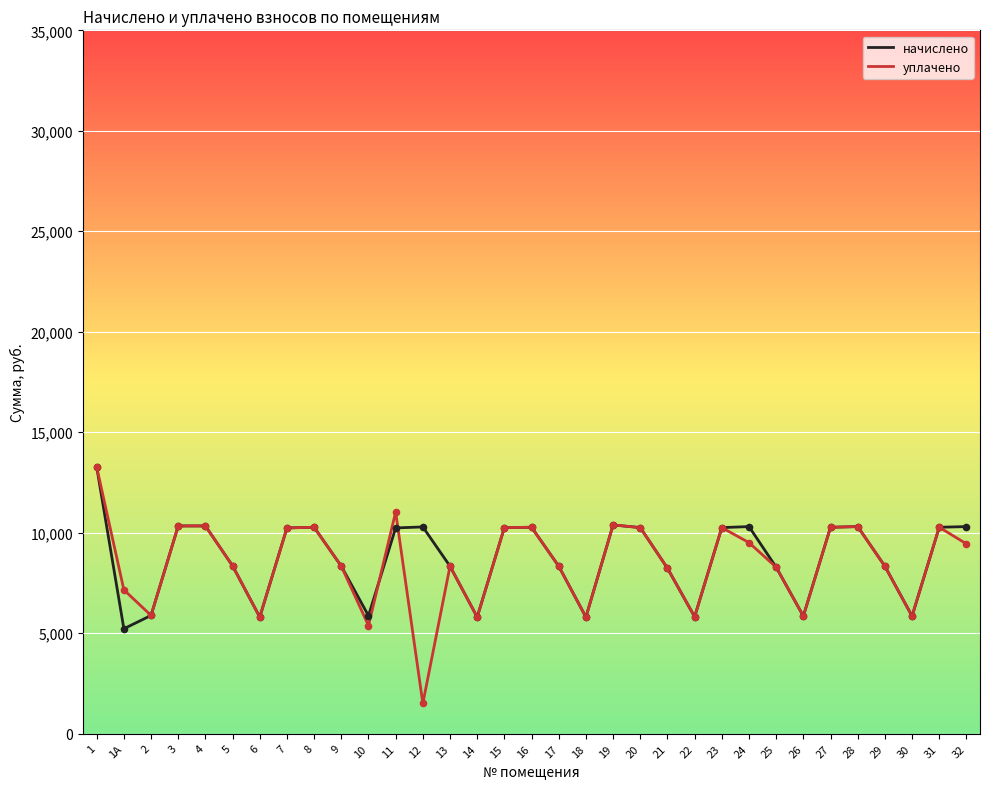

What is the difference between the highest and lowest values at 11?

791.0